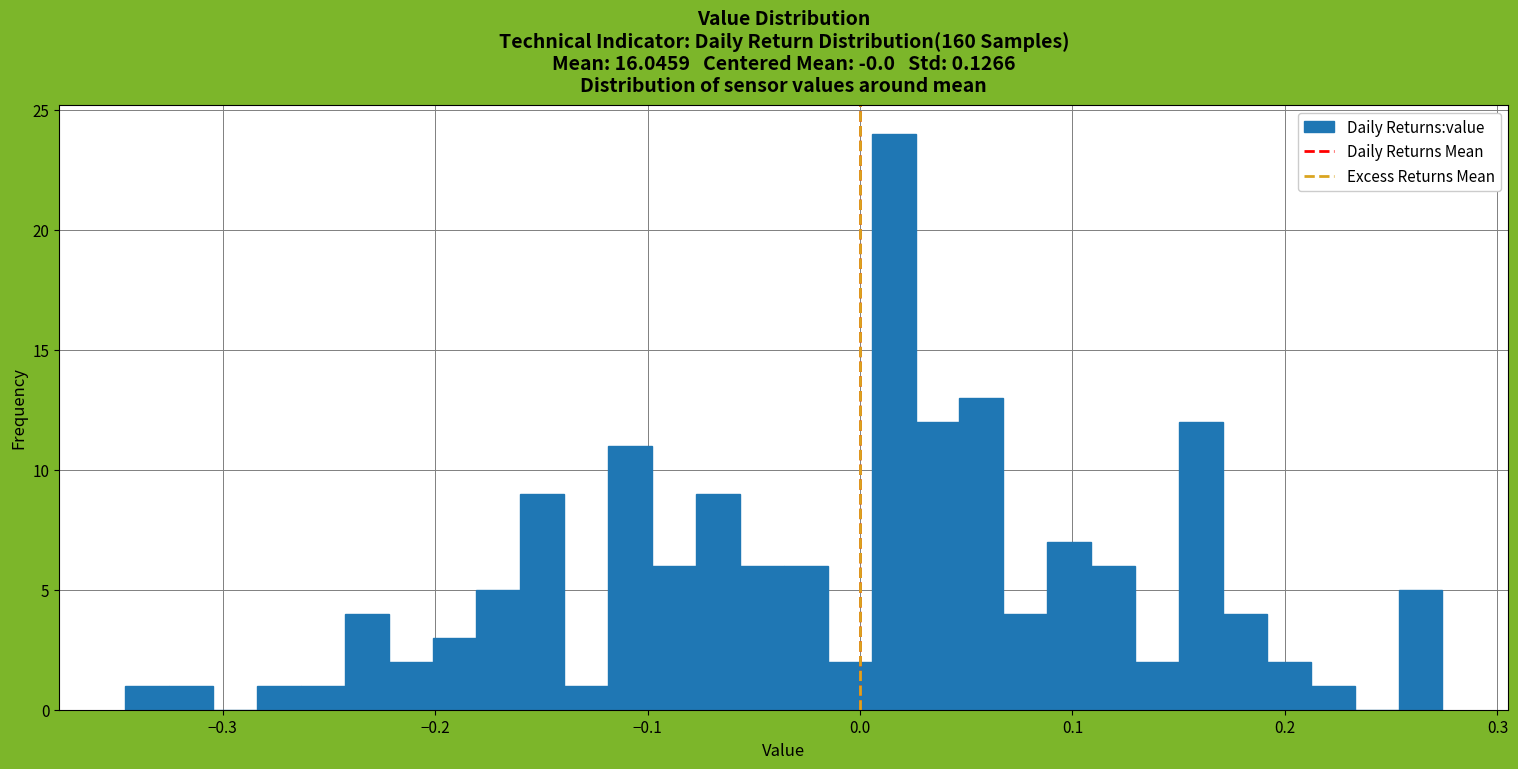

Read against the x-axis, roughly where is the centre of the tallest bar?

0.02